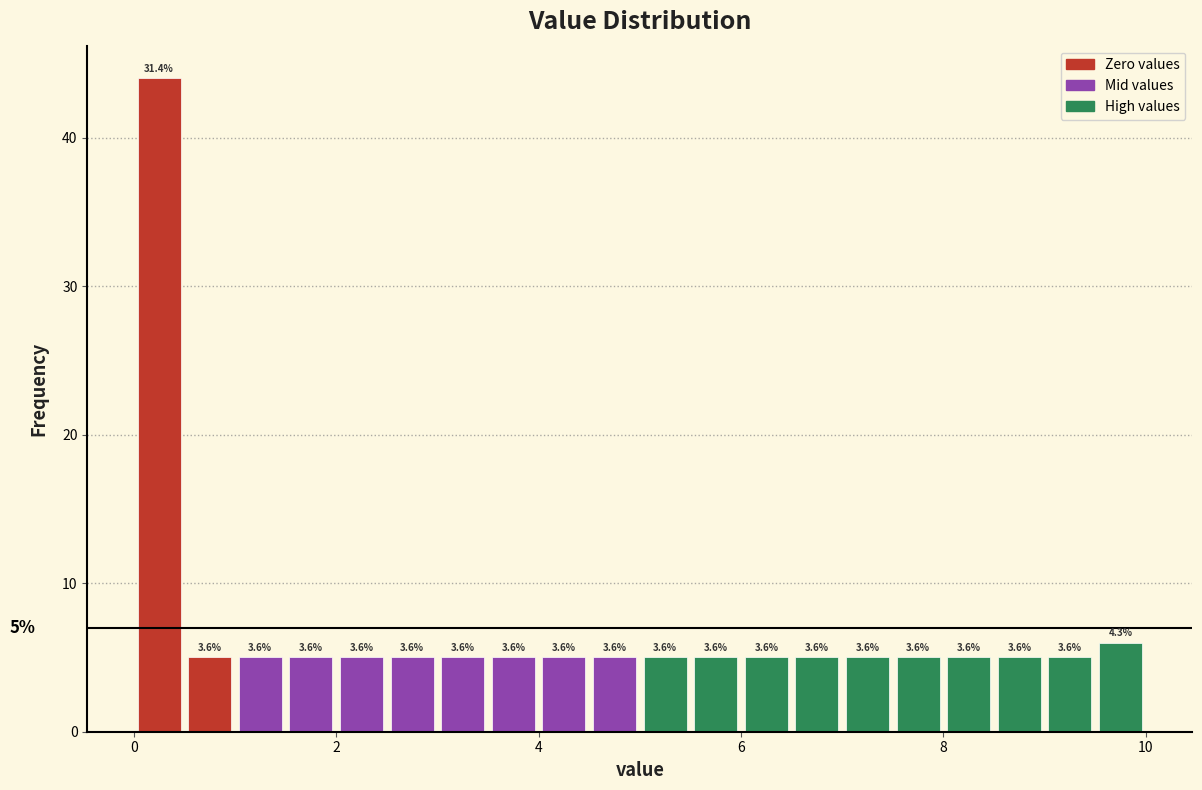

Read against the x-axis, roughly where is the centre of the tallest bar?

0.2